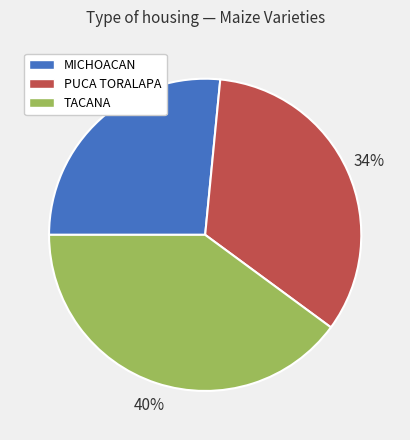

What percentage is the MICHOACAN slice, to the nearest percent?

27%